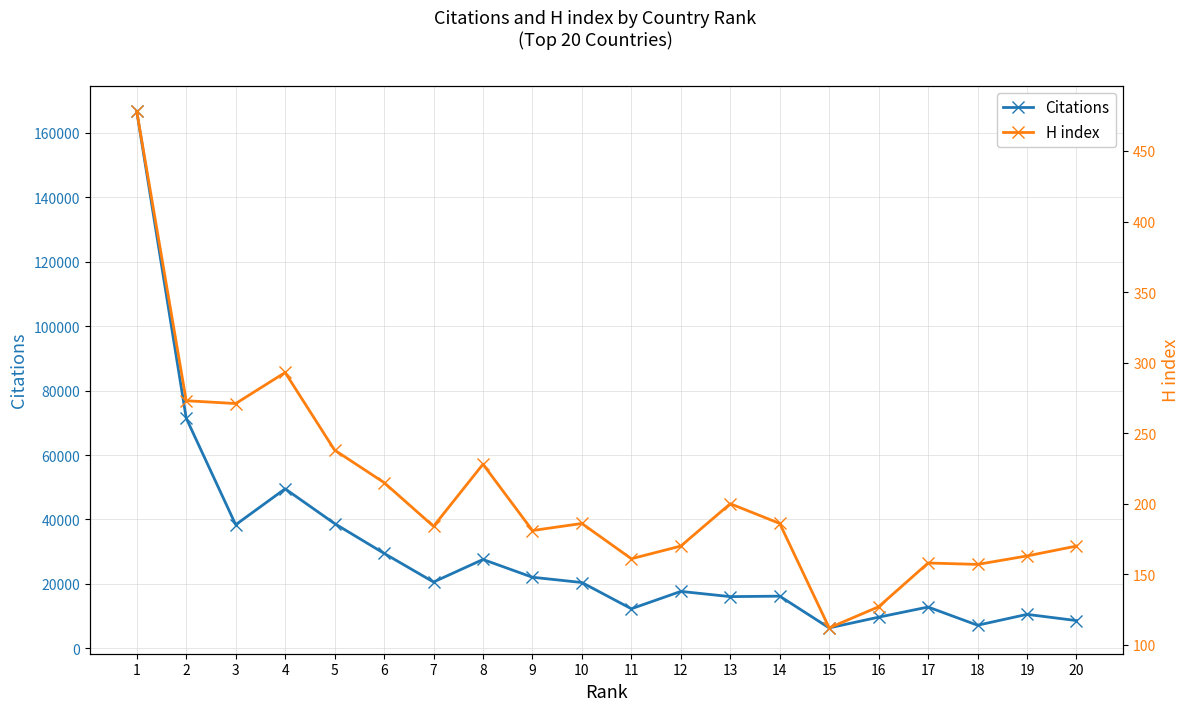

Reading left to right, extract all data points from this chart.

Citations: 1=166634	2=71447	3=38369	4=49519	5=38729	6=29489	7=20589	8=27582	9=22068	10=20430	11=12288	12=17674	13=16054	14=16202	15=6347	16=9677	17=12821	18=7175	19=10548	20=8617
H index: 1=478	2=273	3=271	4=293	5=238	6=215	7=184	8=228	9=181	10=186	11=161	12=170	13=200	14=186	15=112	16=127	17=158	18=157	19=163	20=170